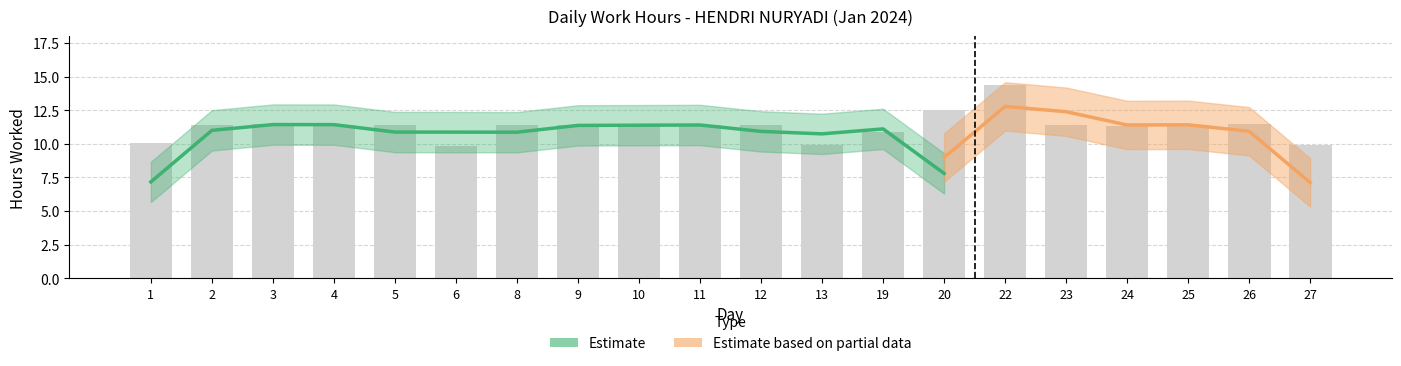

What is the value of the 10th bar from the left?

11.4